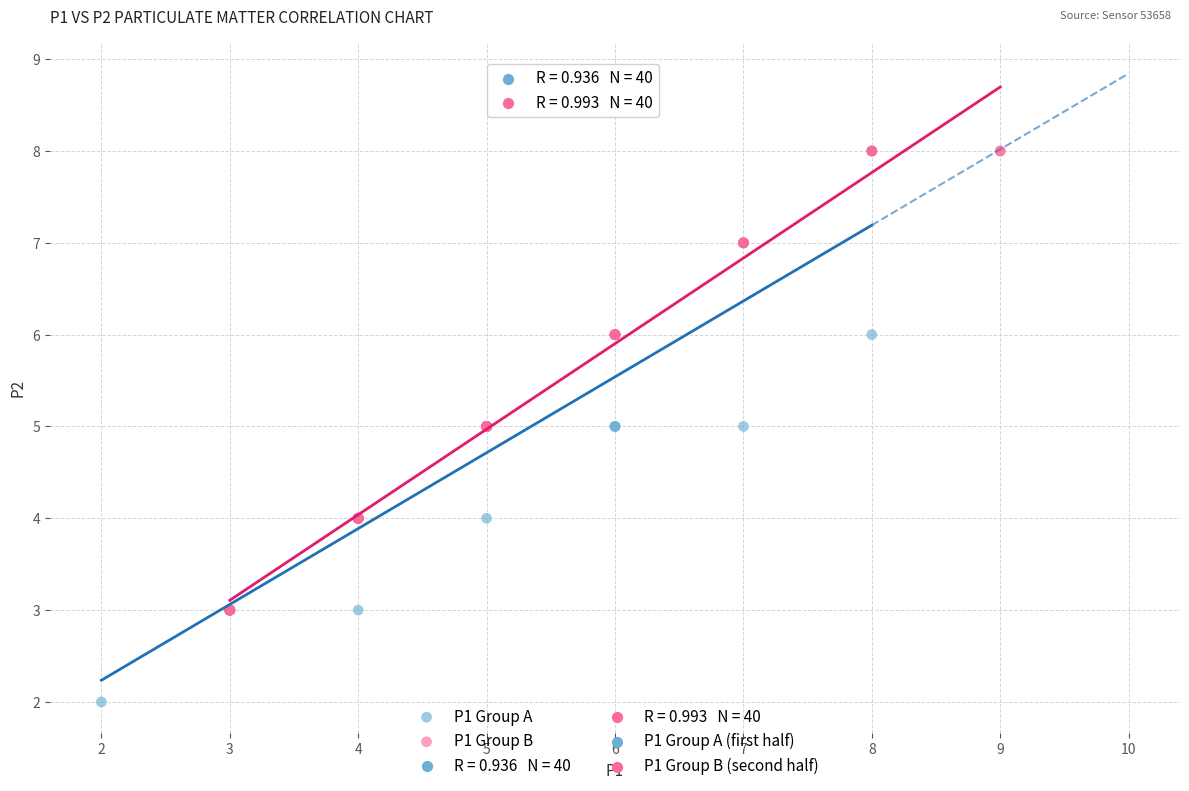

Which series has the widest spread of Y values?

P1 Group A